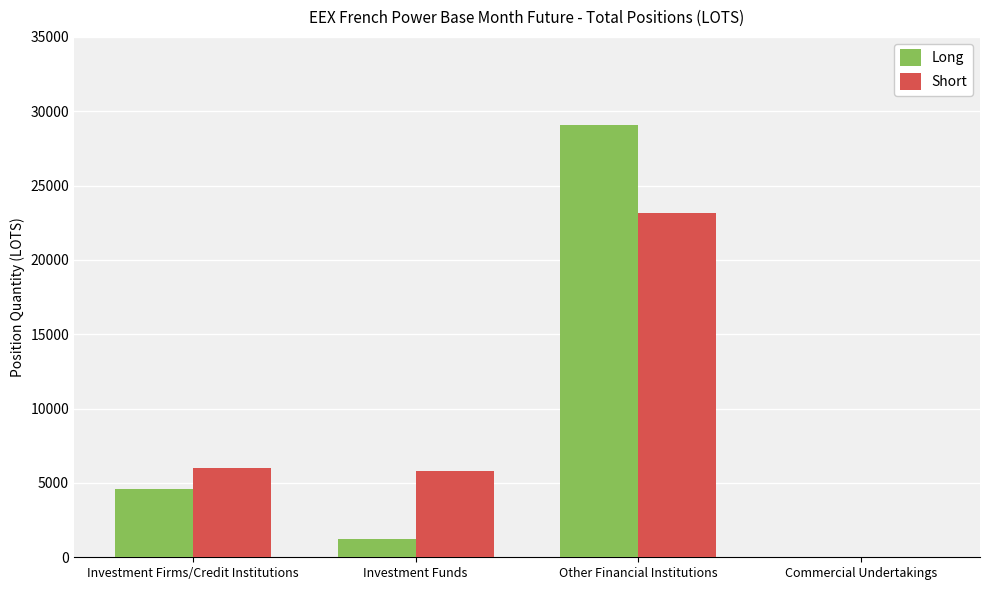

Is the value of Short at Investment Firms/Credit Institutions greater than the value of Long at Other Financial Institutions?

No